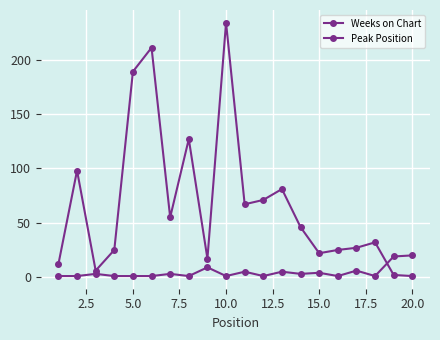

How many data points does each series have?

20